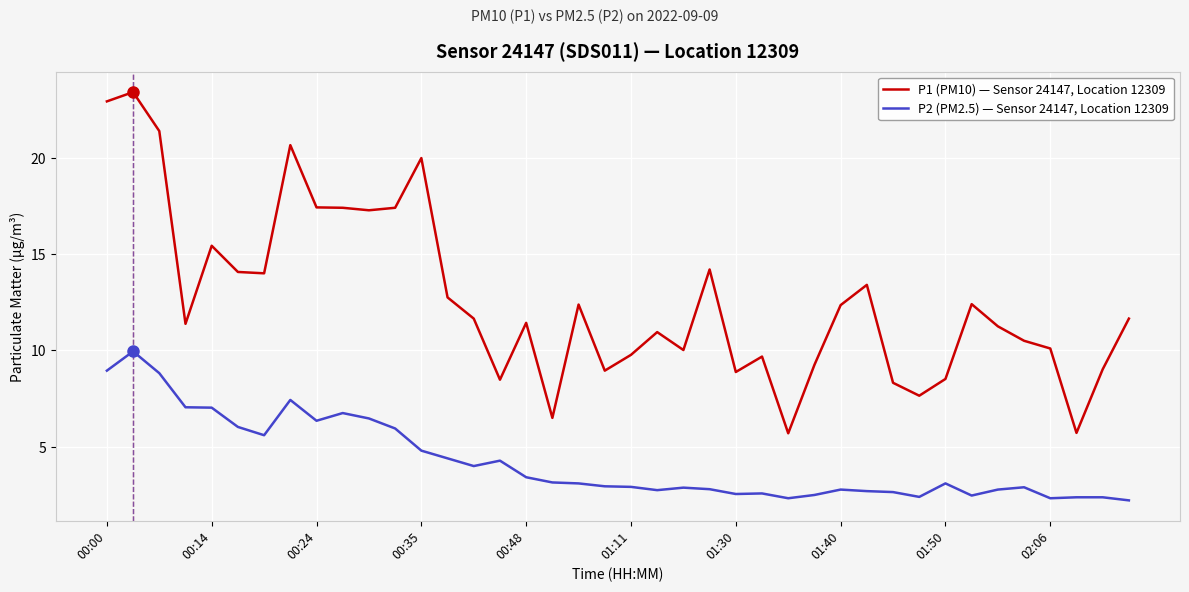

Rank the series by their maximum value, from highest to lowest.

P1 (PM10) — Sensor 24147, Location 12309, P2 (PM2.5) — Sensor 24147, Location 12309